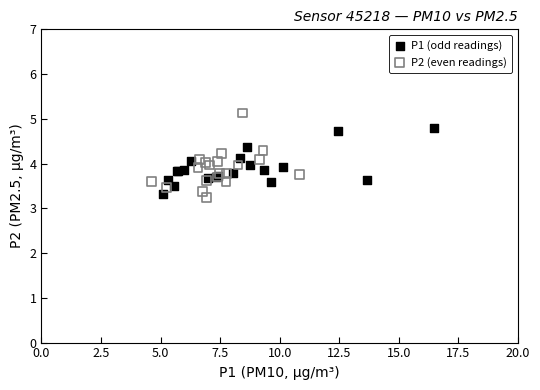

Which series reaches the maximum Y coordinate?

P2 (even readings)